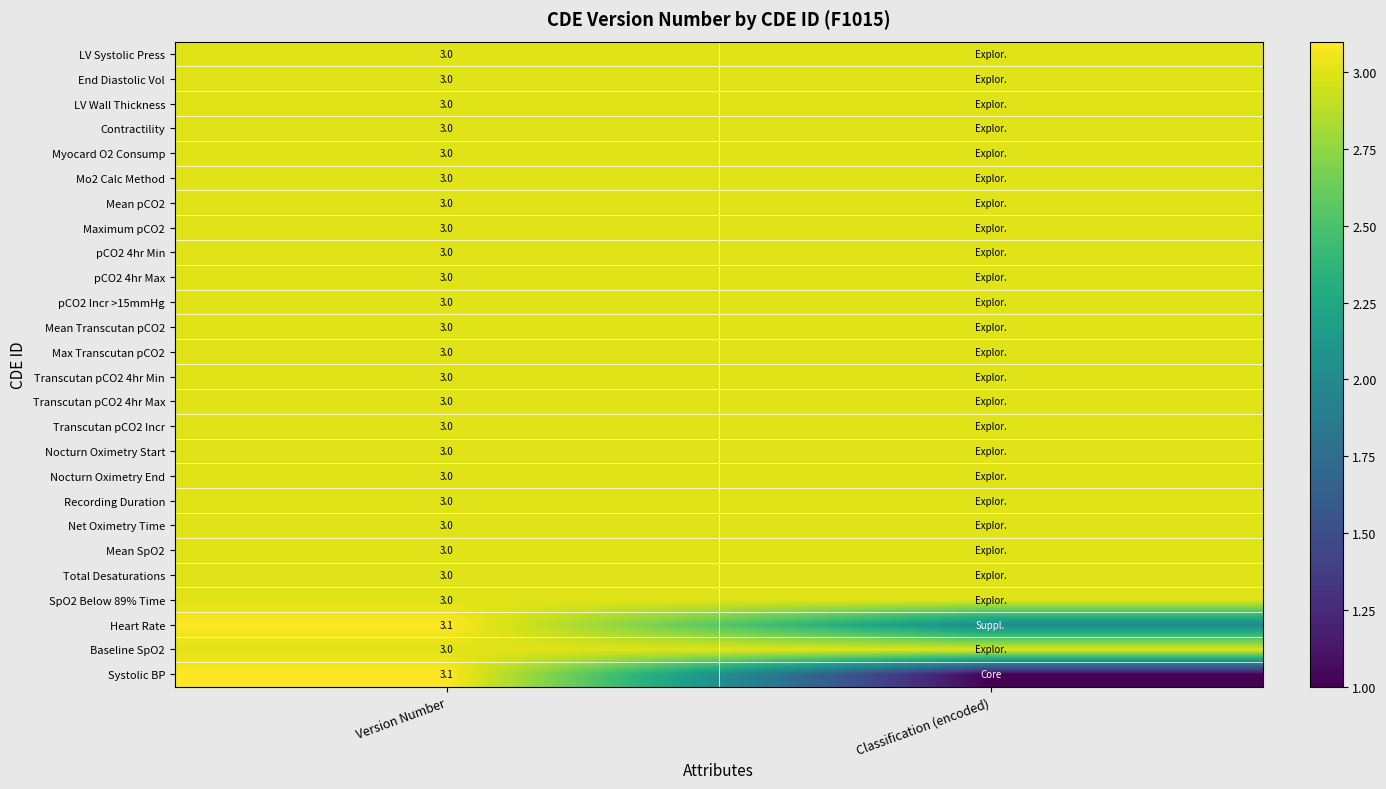

True or false: Recording Duration has a value of 1.9 at Version Number.

False